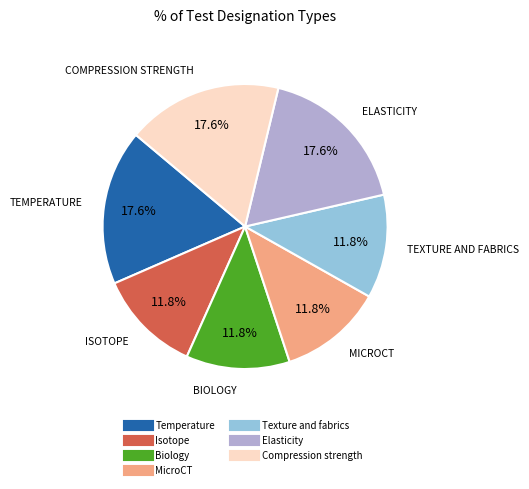

How many slices are in this pie chart?

7